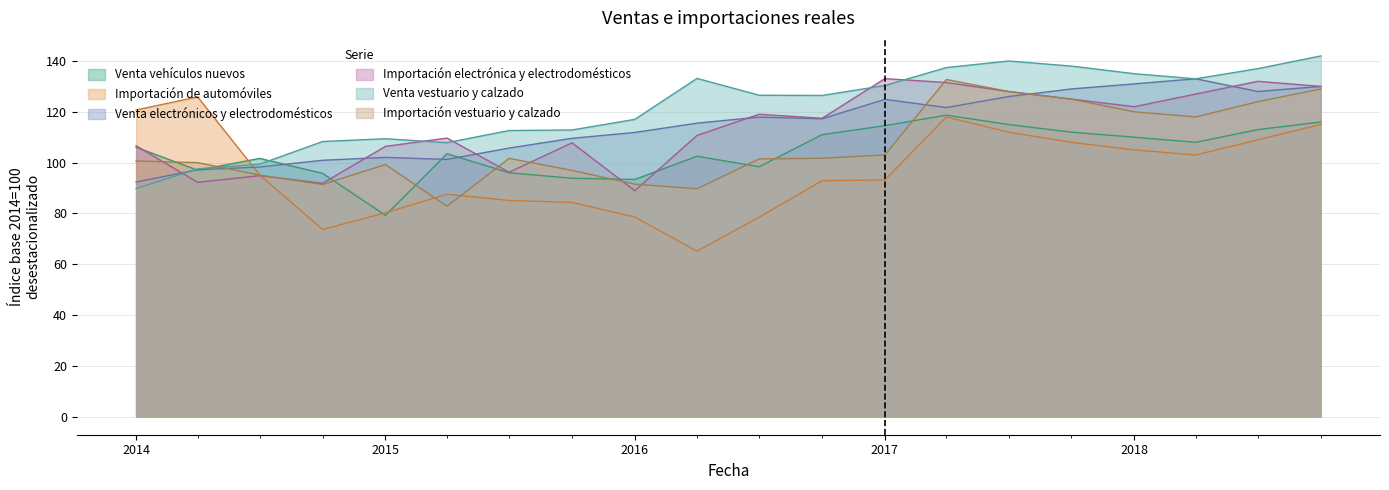

What is the spread (max minus min) of values at 2014?

30.9